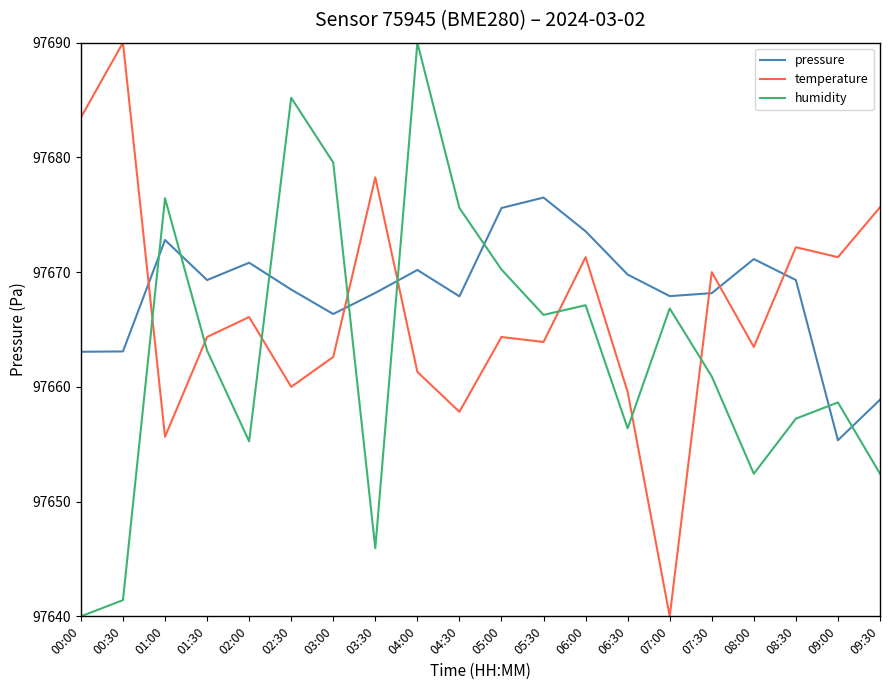

Between 03:00 and 08:00, which series saw the biggest shift?

humidity